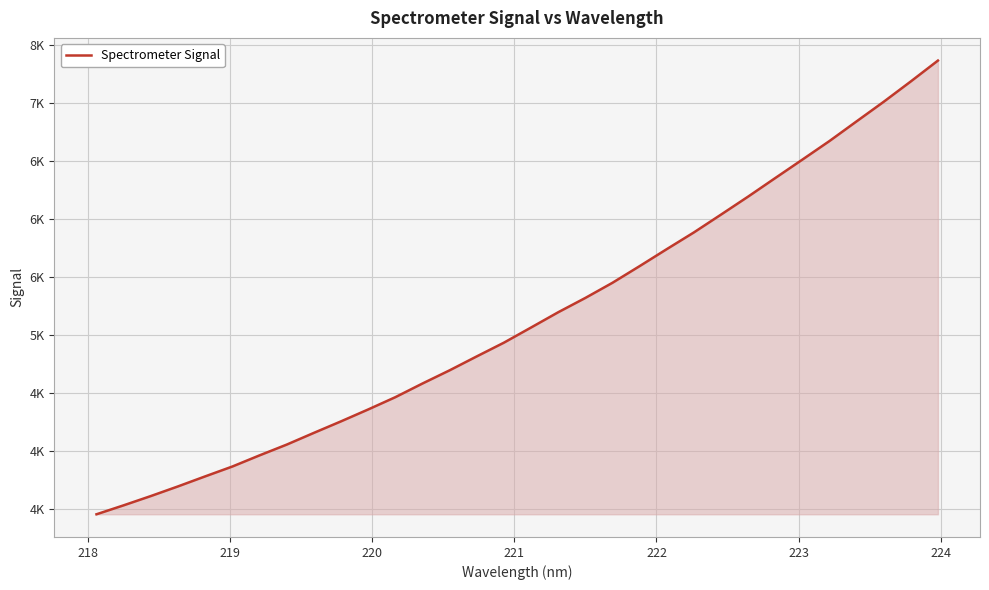

Is this an area chart (filled region under the line)?

Yes